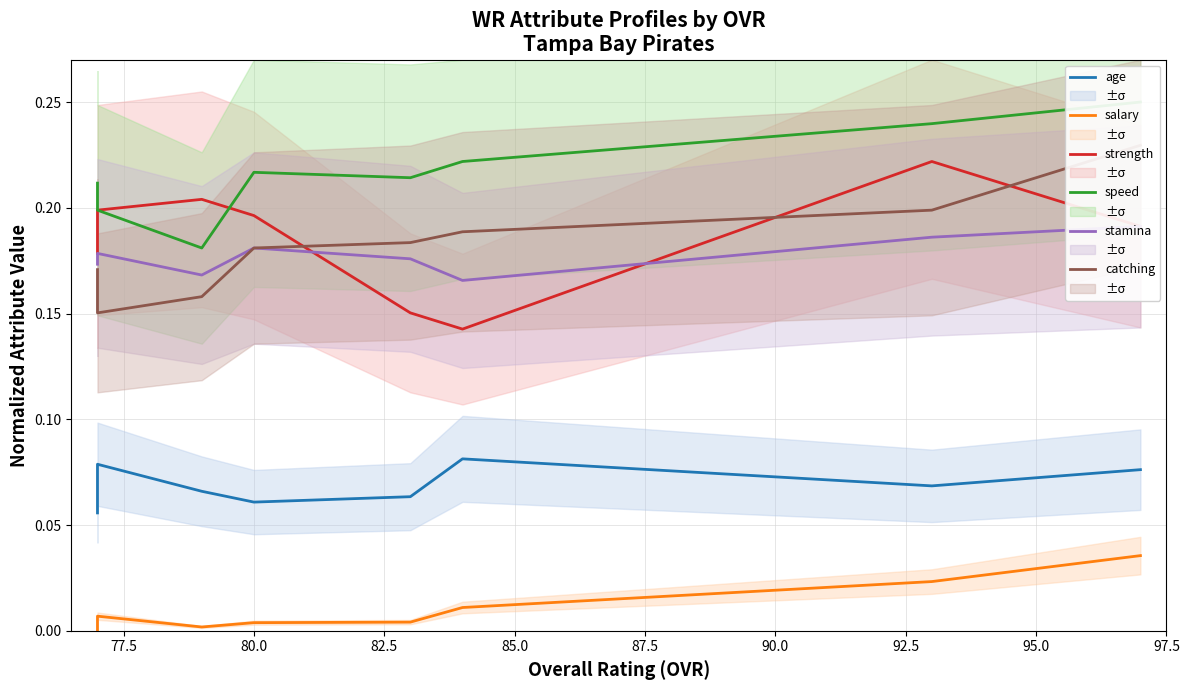

Rank the series by their maximum value, from highest to lowest.

speed, catching, strength, stamina, age, salary